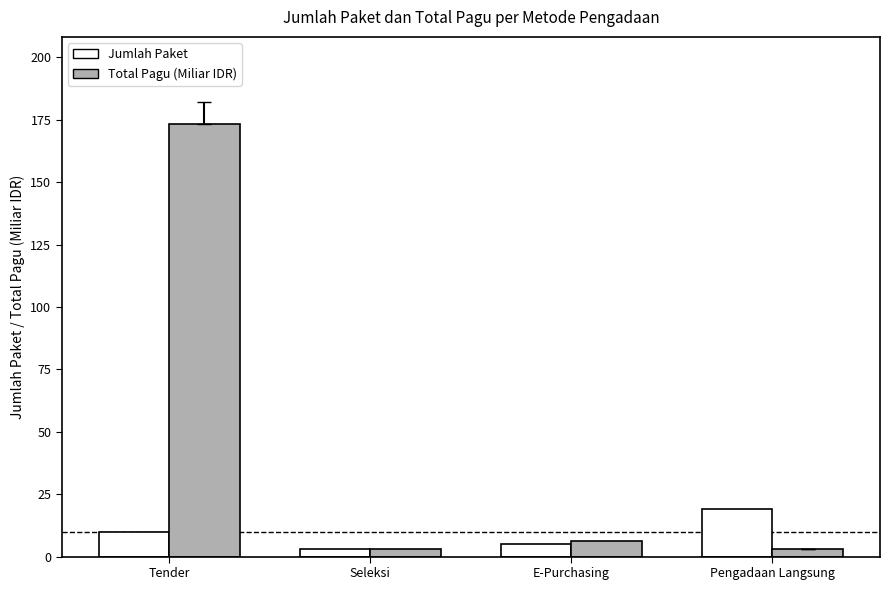

What is the label of the 1st bar from the right?

Pengadaan Langsung